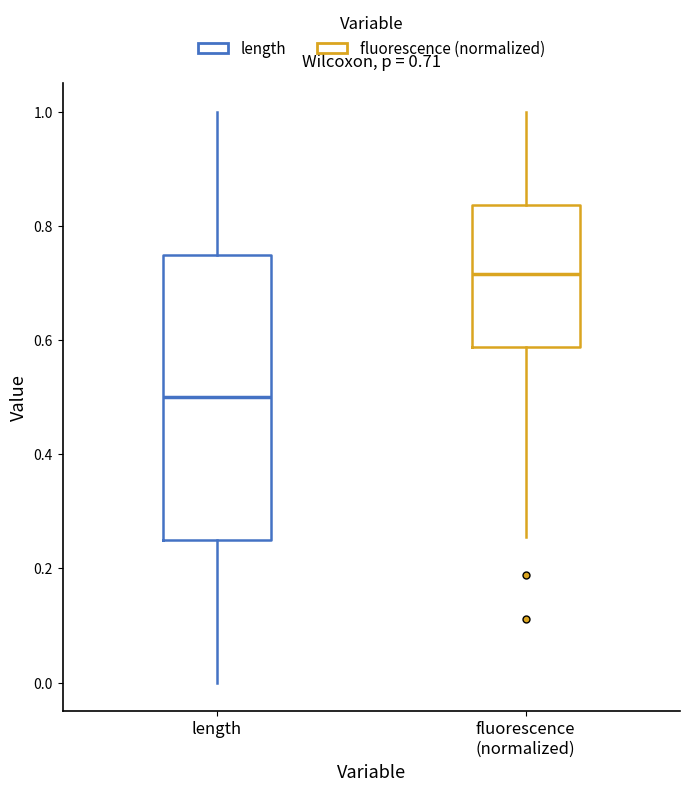

Comparing the boxes themselves (not the whiskers), which one is the tallest?

length